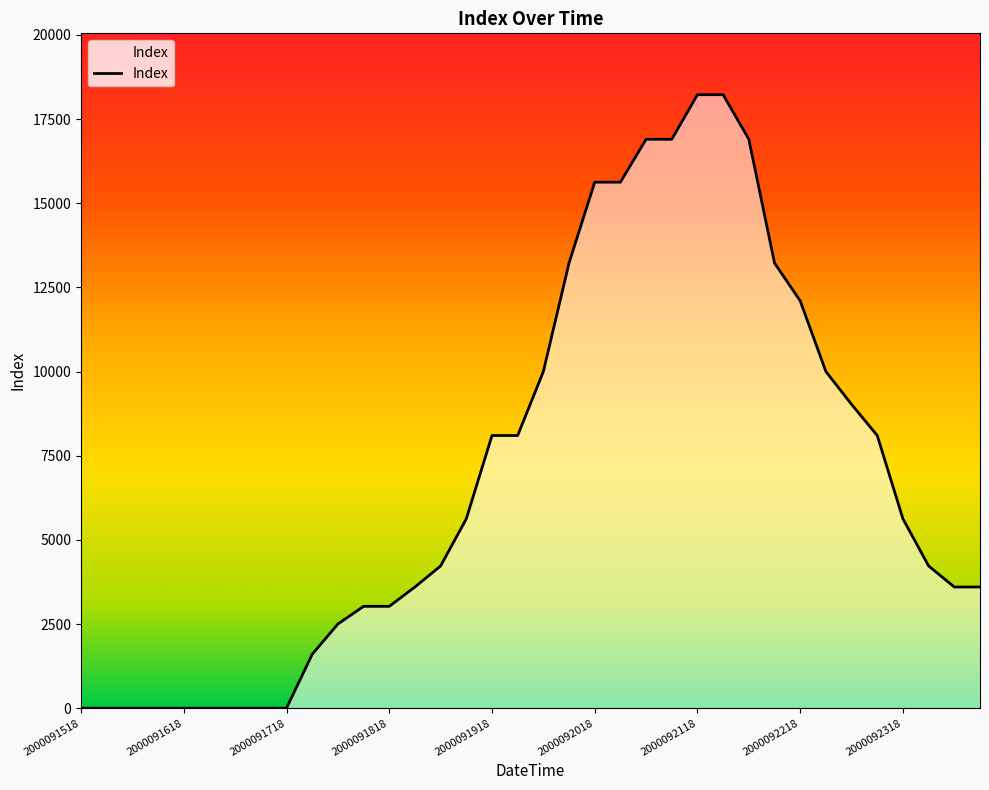

How many lines are shown in the chart?

1